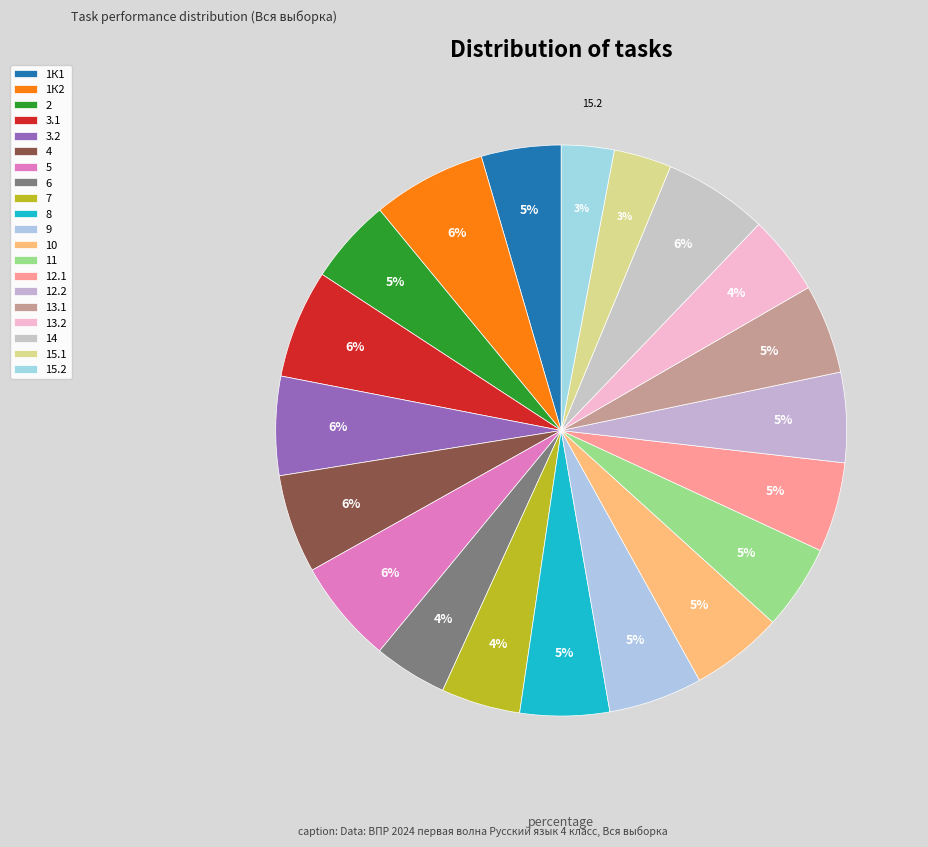

How many slices are in this pie chart?

20